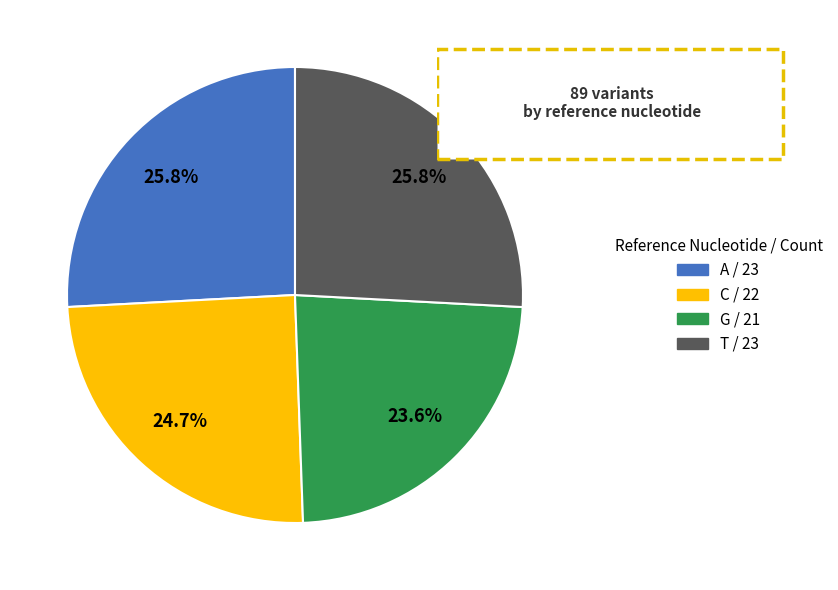

How many segments does this pie chart have?

4